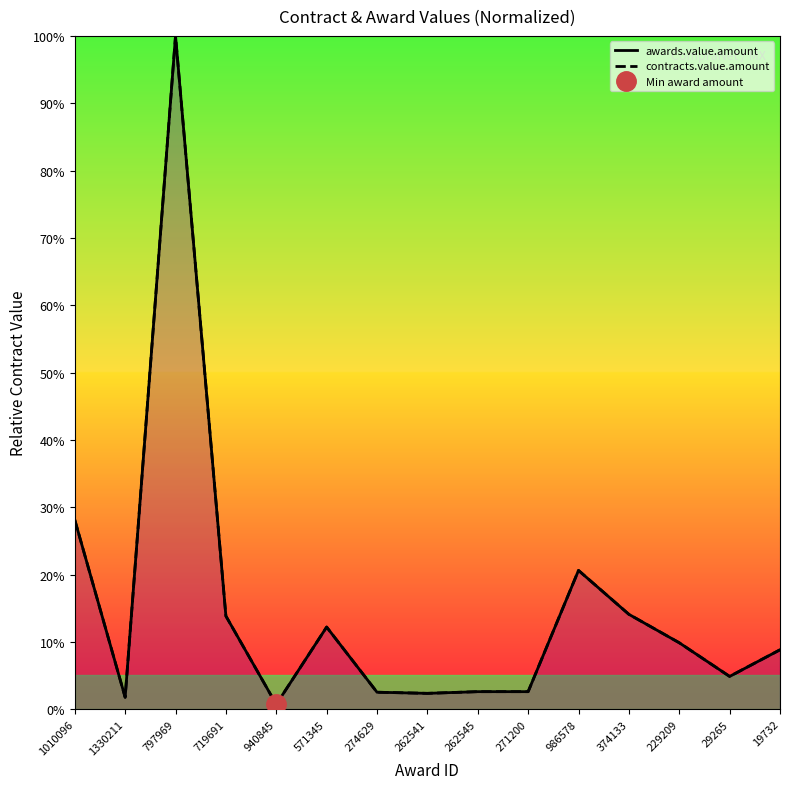

True or false: contracts.value.amount and awards.value.amount intersect in this chart.

False